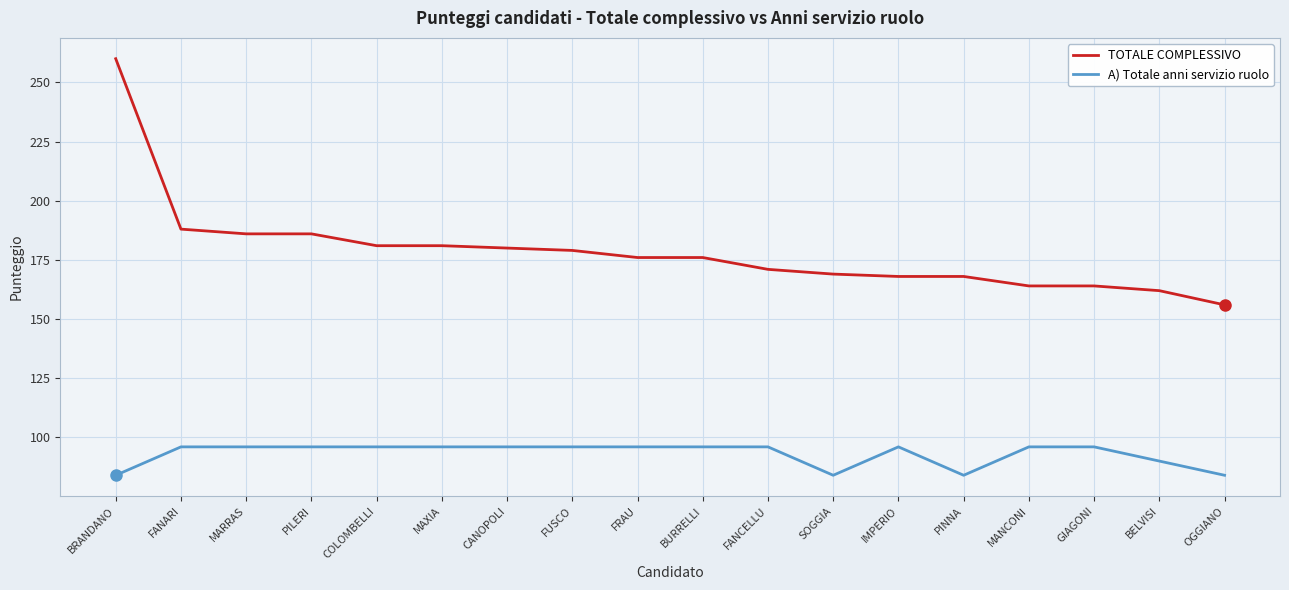

Which label corresponds to the largest value in the chart?

BRANDANO